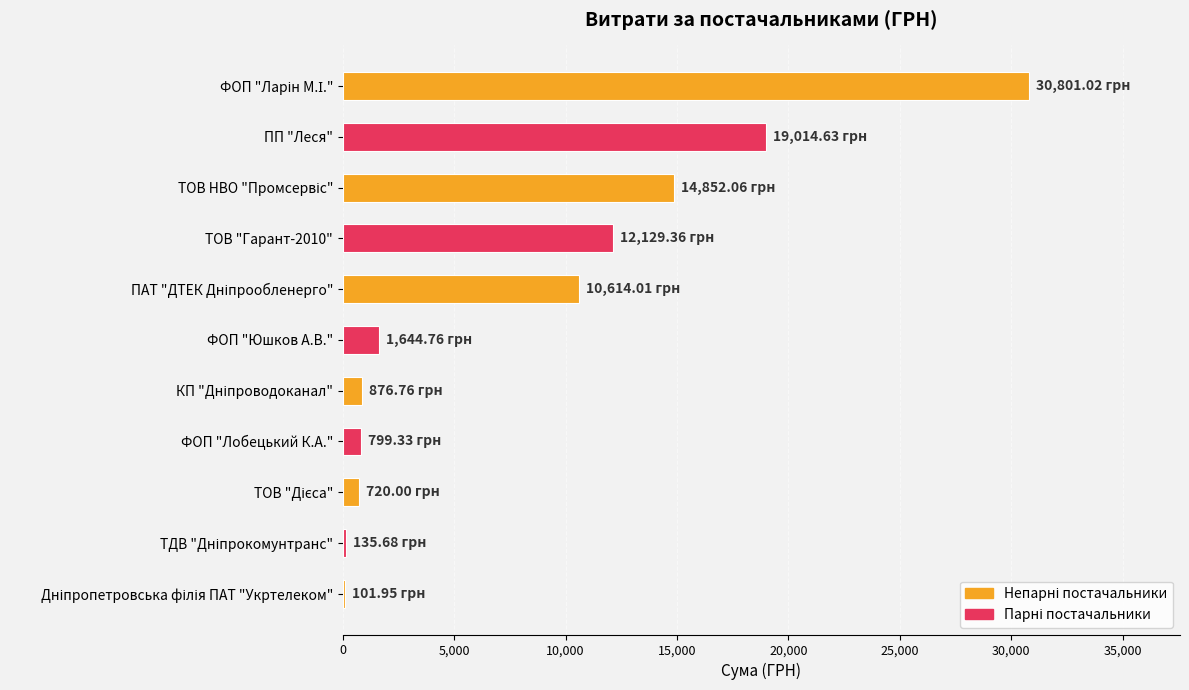

Which has a higher value, ТОВ "Гарант-2010" or ПП "Леся"?

ПП "Леся"